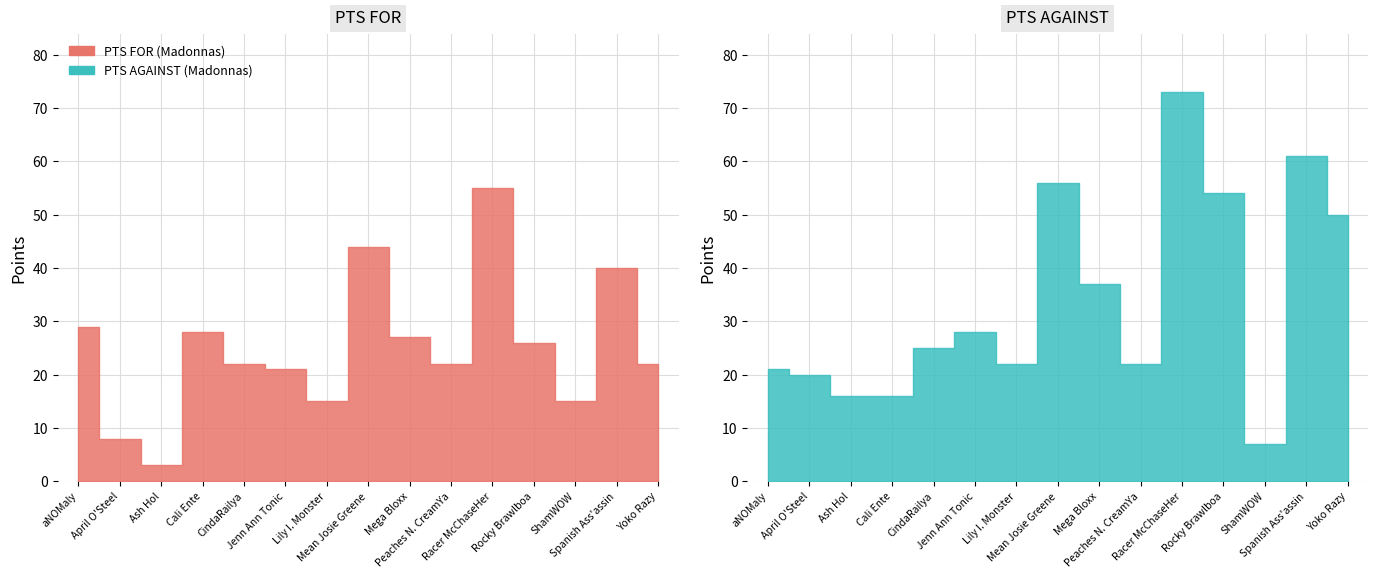

At which label does PTS FOR (Madonnas) reach its peak?

Racer McChaseHer